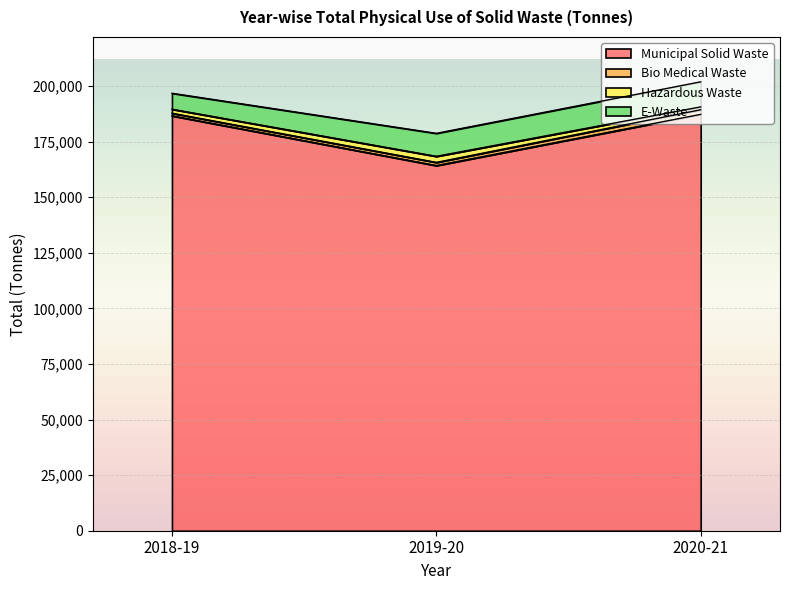

What is the label of the 1st point from the left?

2018-19